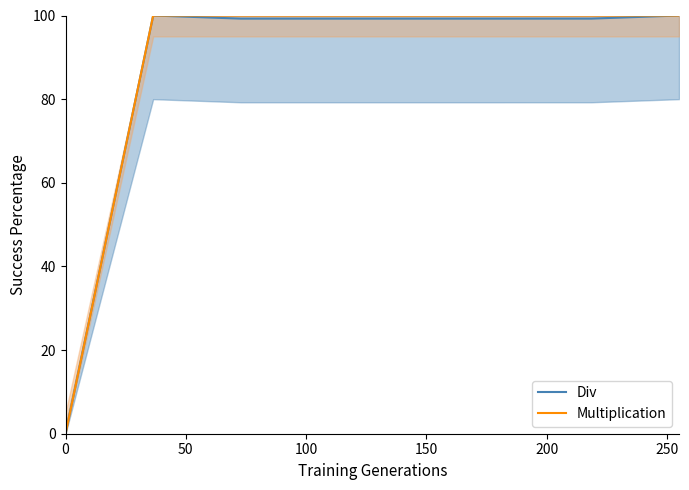

The Multiplication series shows 32.6 at 0. True or false?

False